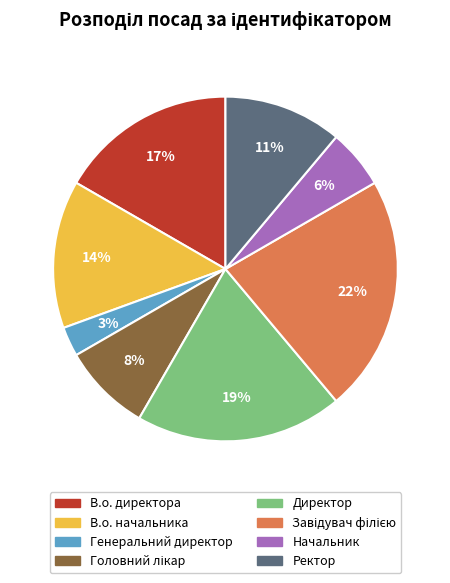

How many segments does this pie chart have?

8